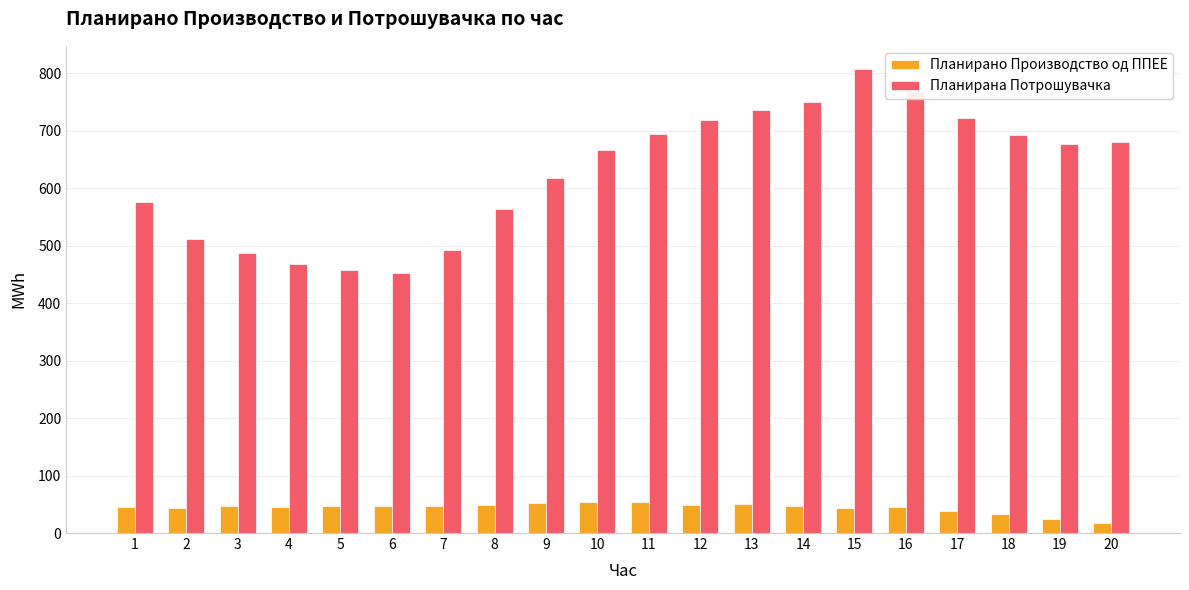

What is the difference between the highest and lowest values at 9?

566.3